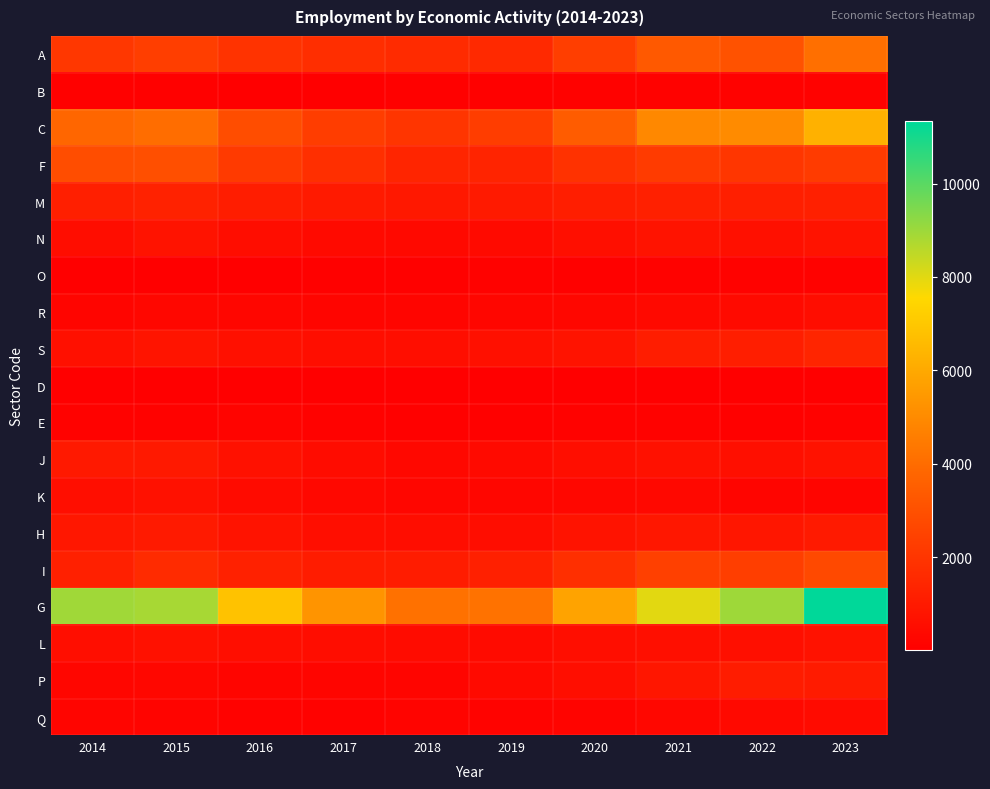

What is the greatest value displayed?

11332